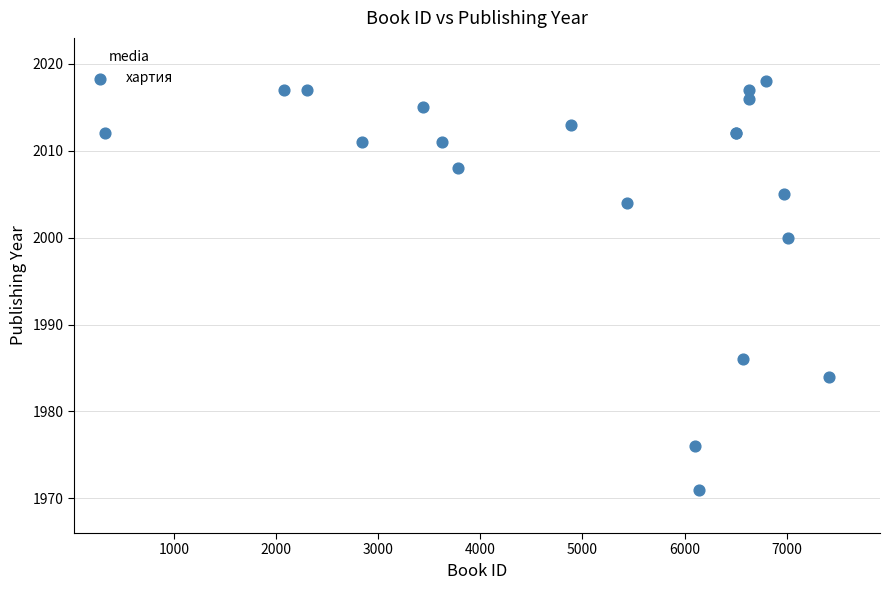

What Y value in the scatter plot is closest to 1994?

2000